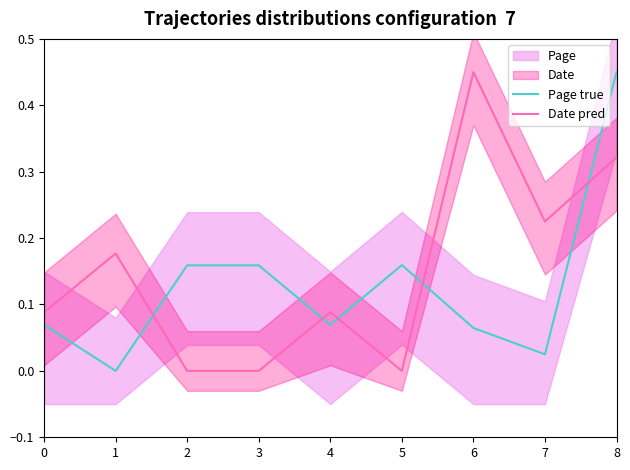

At which category is the sum across all series the highest?

8